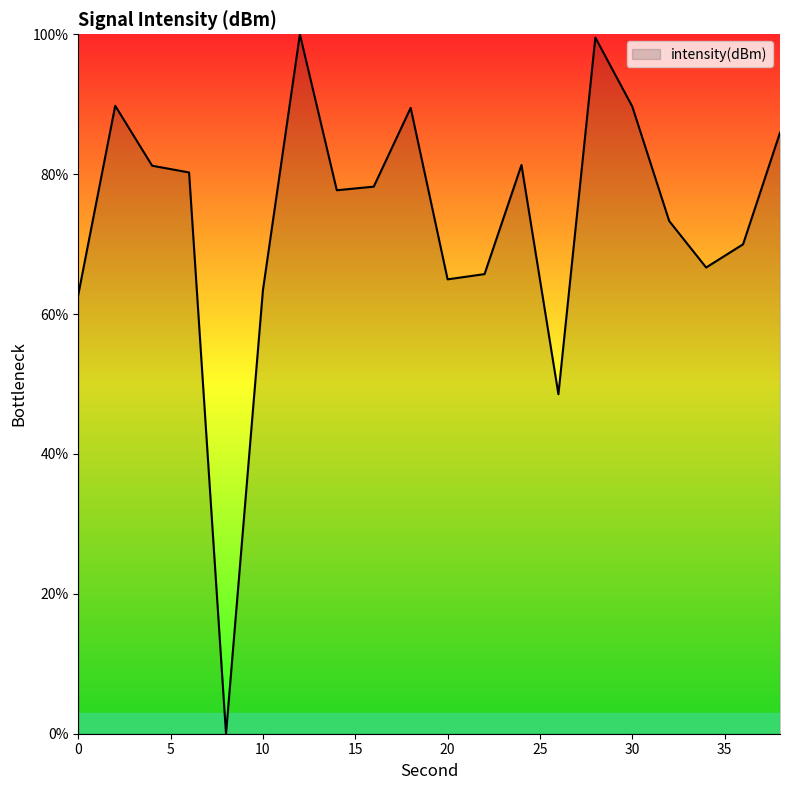

What is the sum of all values?

1468.4